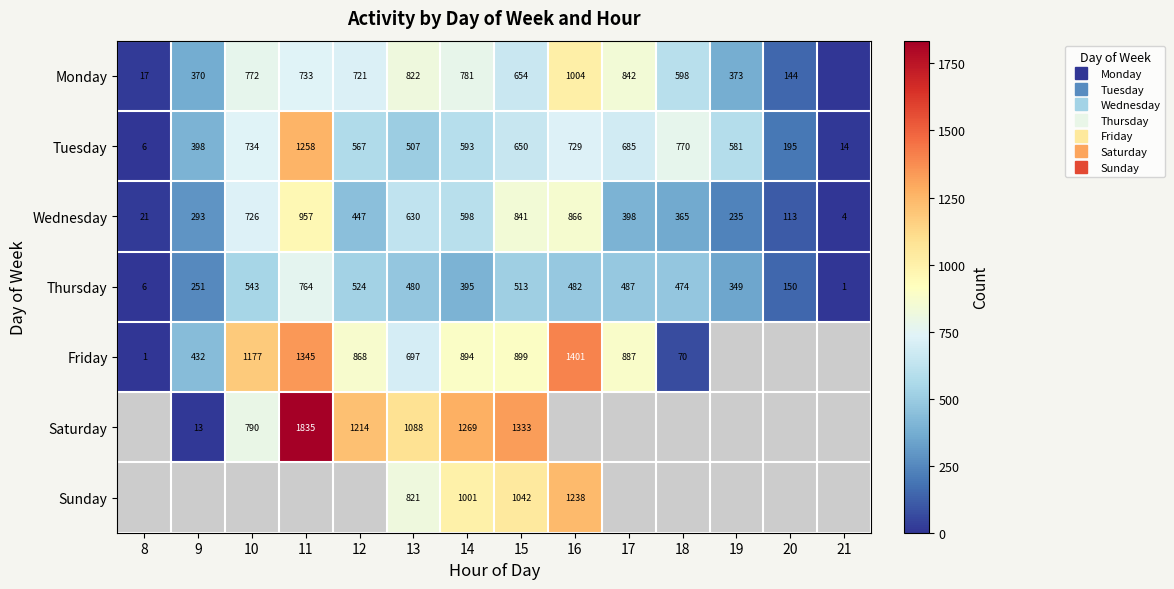

What is the difference between the Thursday values at 9 and 15?

262.0